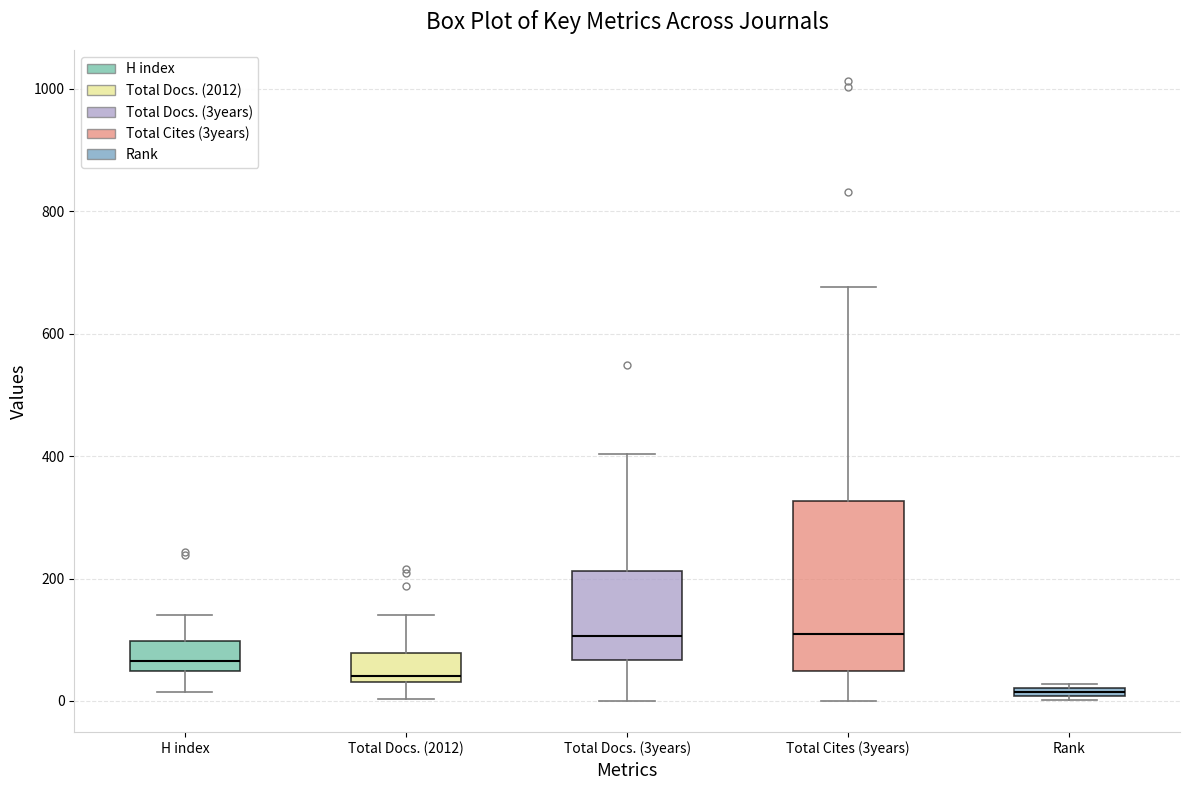

Comparing the boxes themselves (not the whiskers), which one is the tallest?

Total Cites (3years)